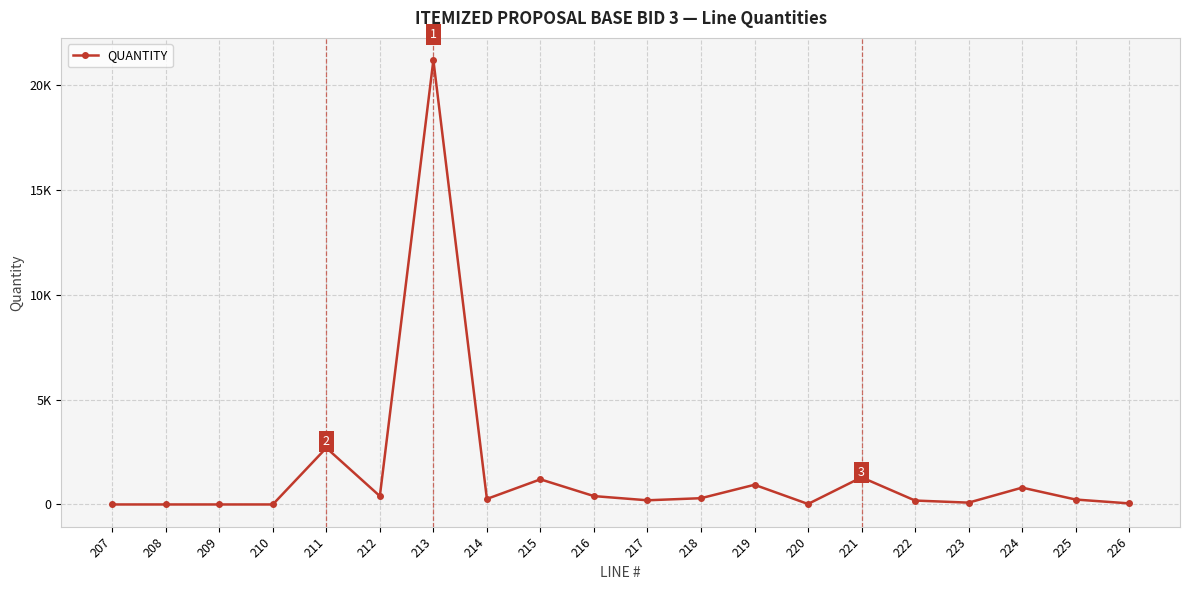

True or false: the data shows 236 at 225.

True